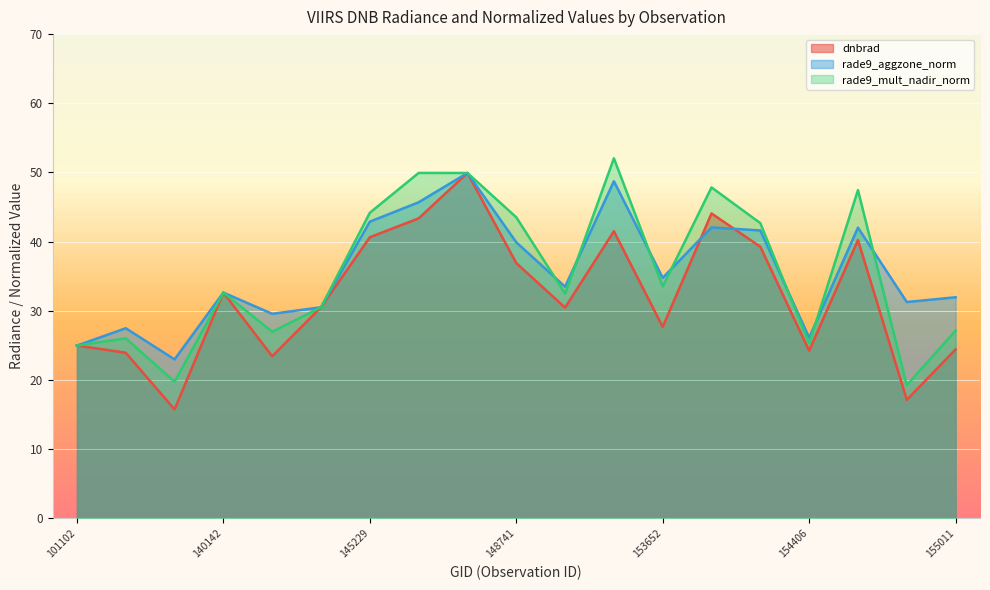

What is the difference between the highest and lowest values at 146194?

6.6